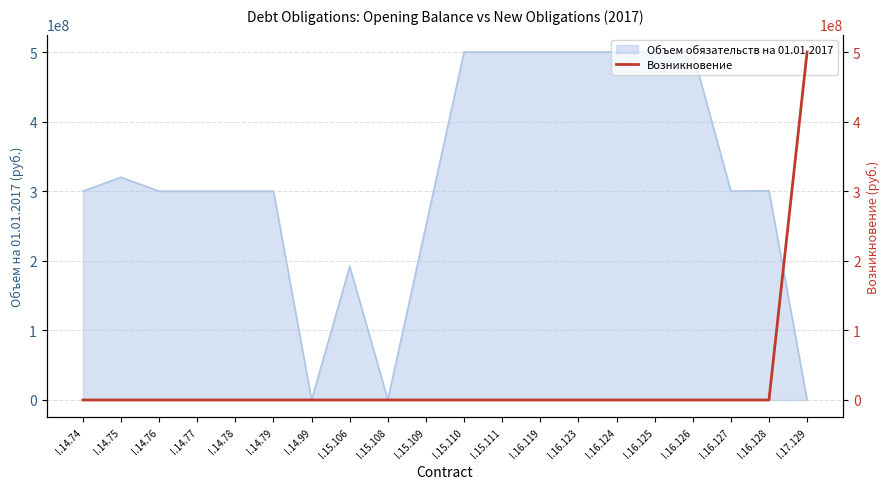

The value of Объем обязательств на 01.01.2017 at I.15.106 is 192016000. True or false?

True